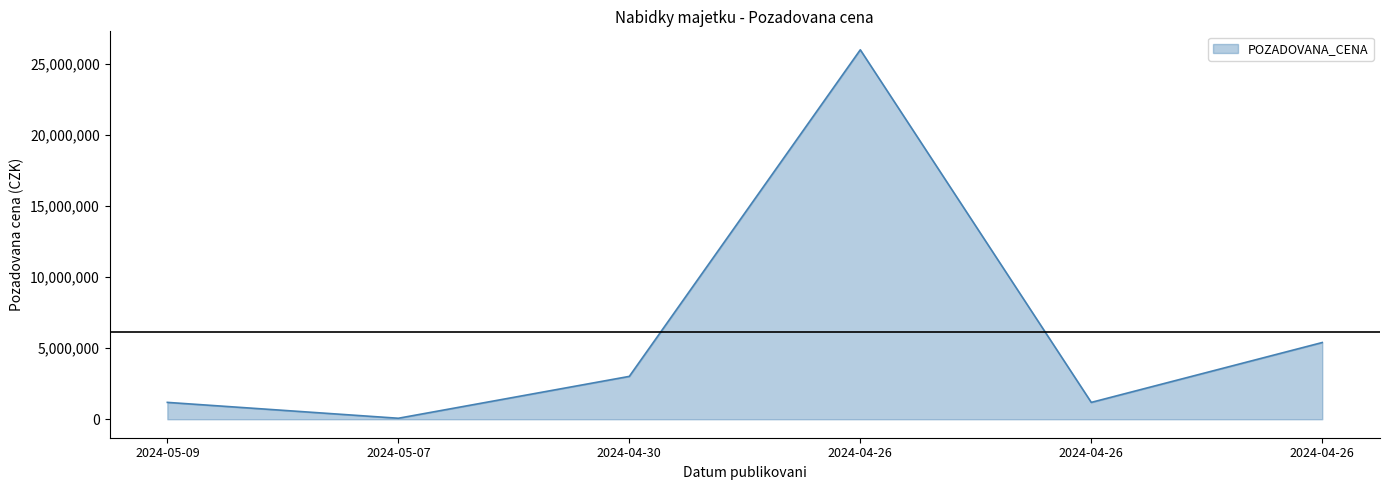

What is the ratio of the value at 2024-04-26 to the value at 2024-05-09?

1.0